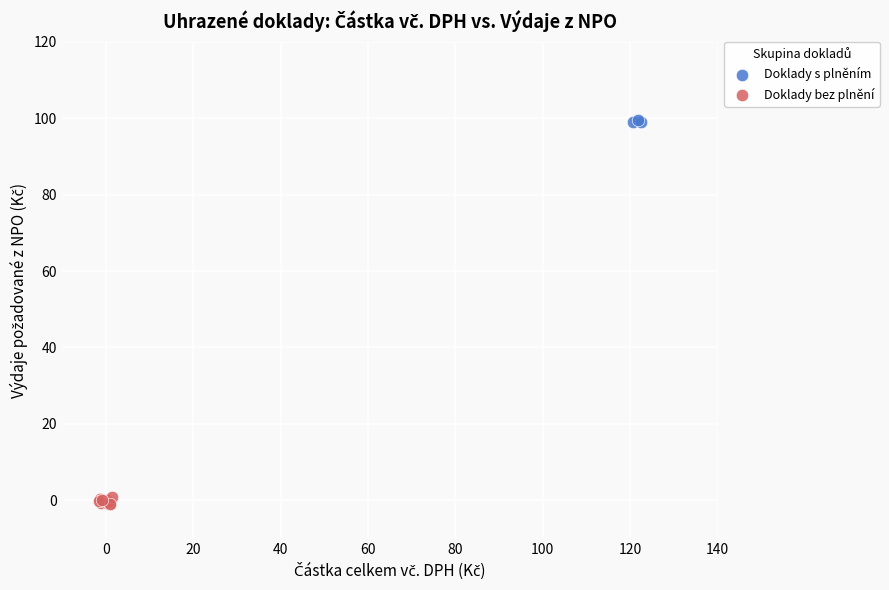

What are all the series names shown in the legend?

Doklady s plněním, Doklady bez plnění